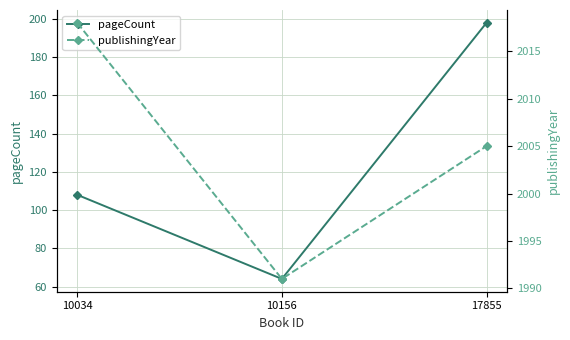

At 10034, list the series in order from smallest to largest.

pageCount, publishingYear